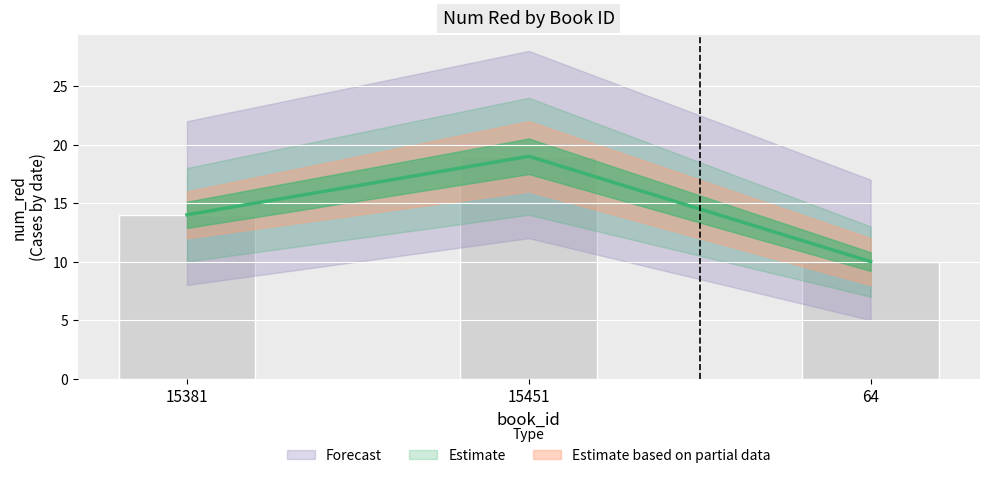

Count the values in the range 10 to 19.

3